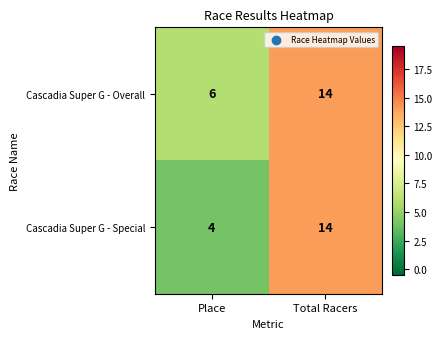

Rank the series by their average value, from highest to lowest.

Cascadia Super G - Overall, Cascadia Super G - Special